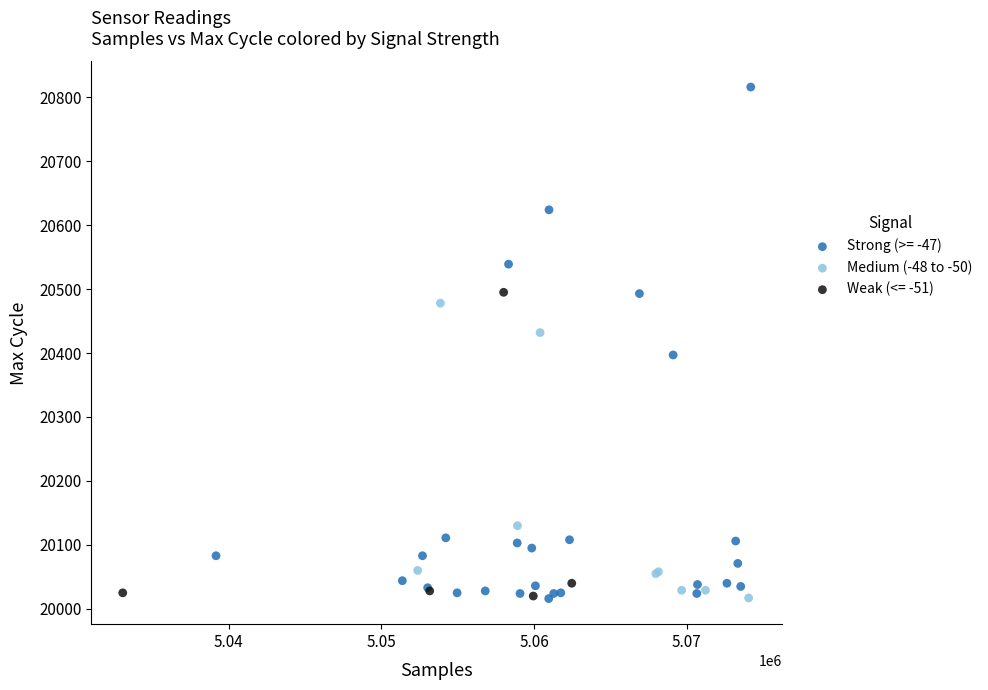

Which series has the widest spread of Y values?

Strong (>= -47)